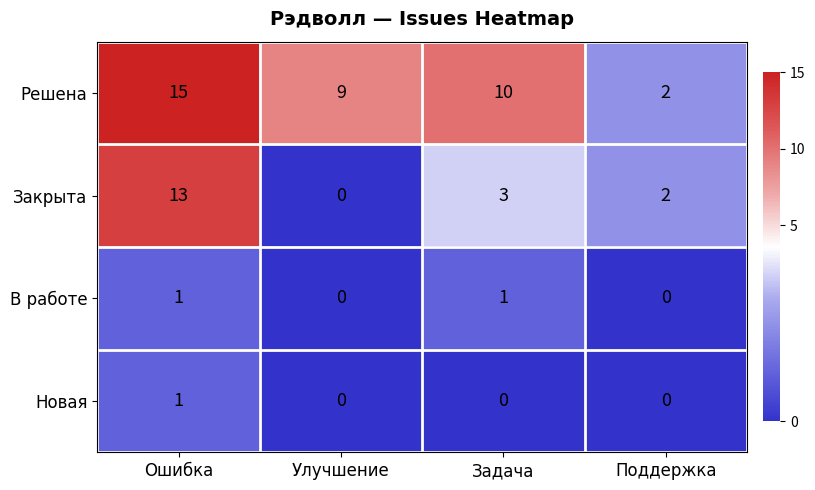

Reading left to right, list all the values displayed in this chart.

Решена: 15	9	10	2
Закрыта: 13	0	3	2
В работе: 1	0	1	0
Новая: 1	0	0	0